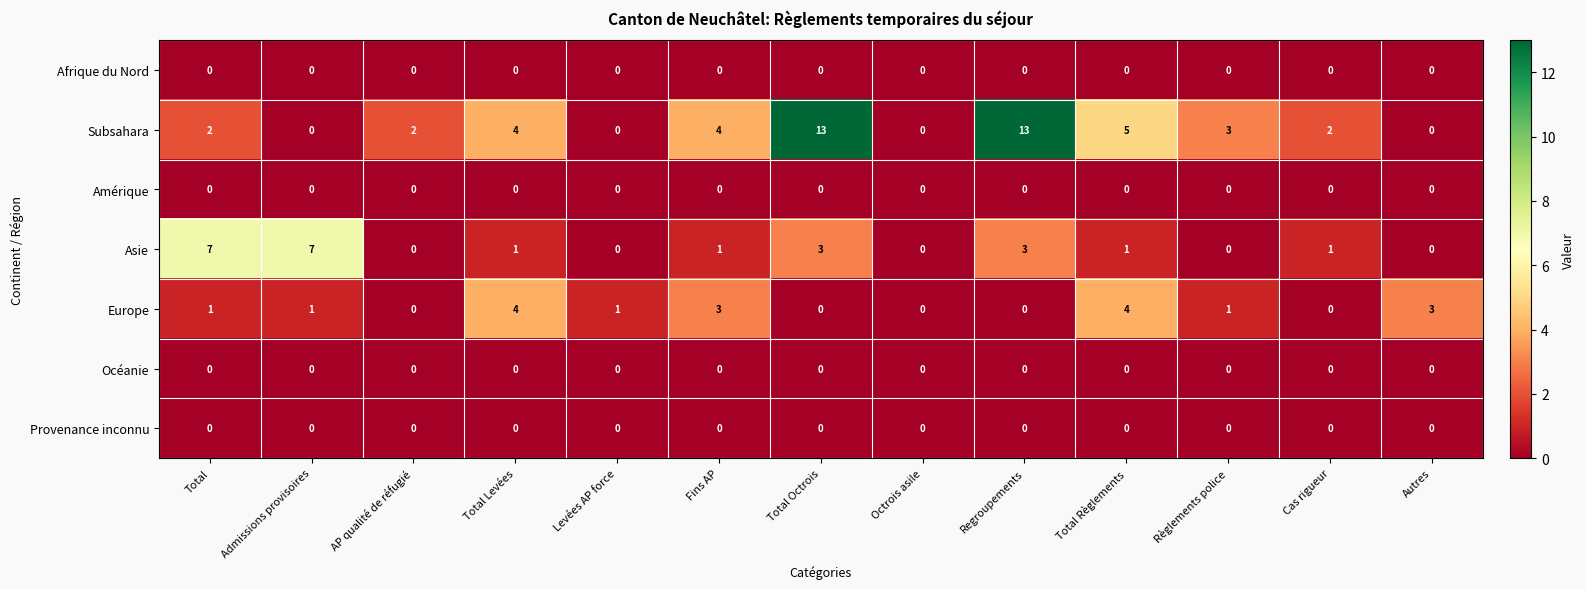

Where is Subsahara nearest to the value 6?

Total Règlements